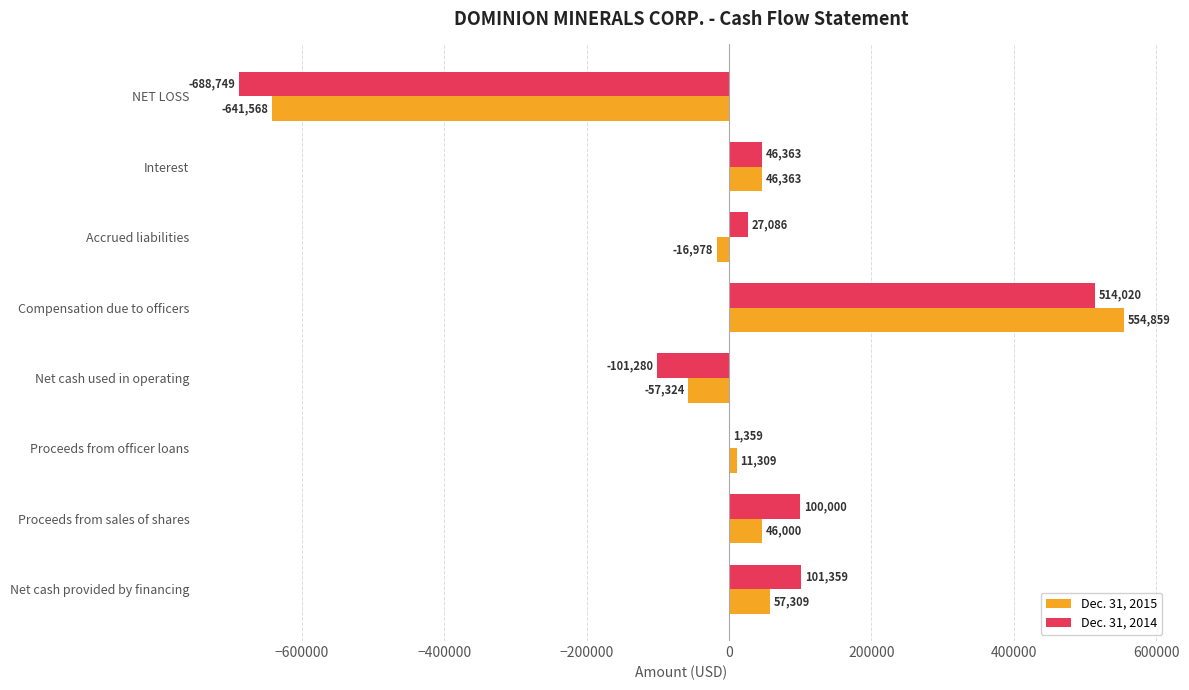

What is the sum of the Dec. 31, 2015 values at Net cash provided by financing and Proceeds from sales of shares?

103309